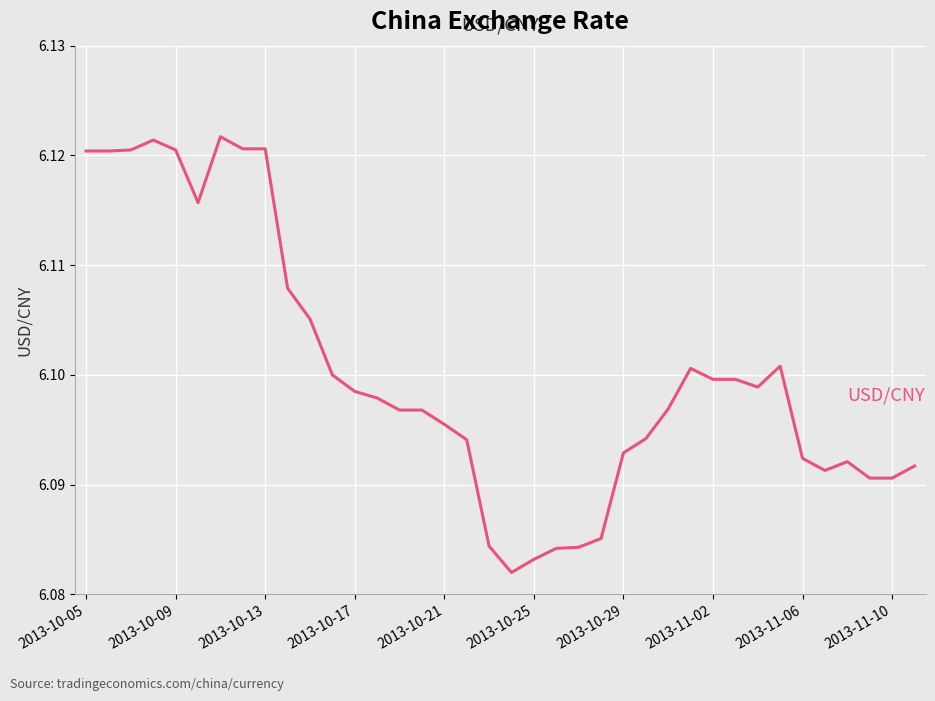

How many lines are shown in the chart?

1